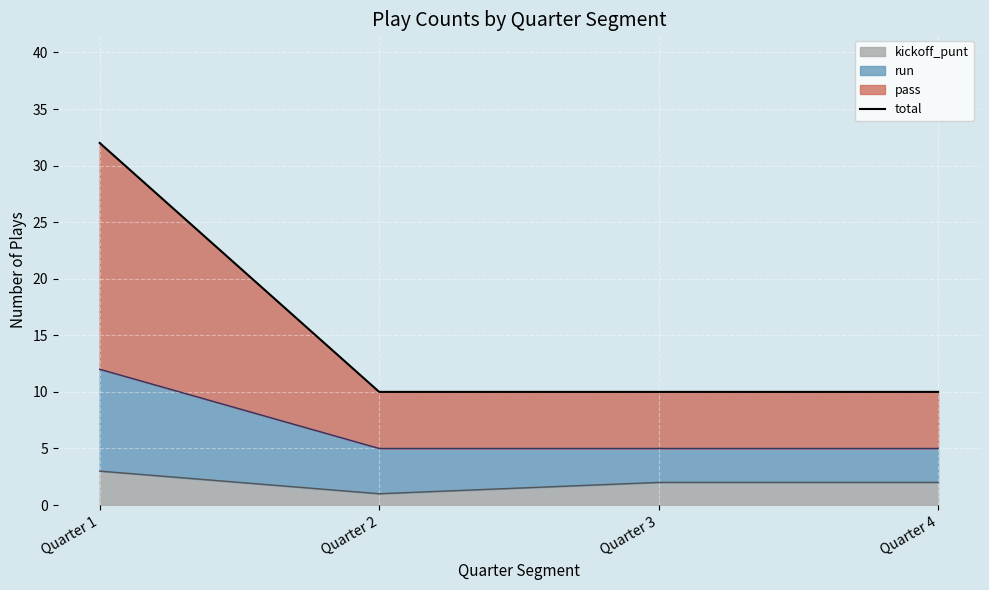

The chart shows a value of 14 at Quarter 3. True or false?

False